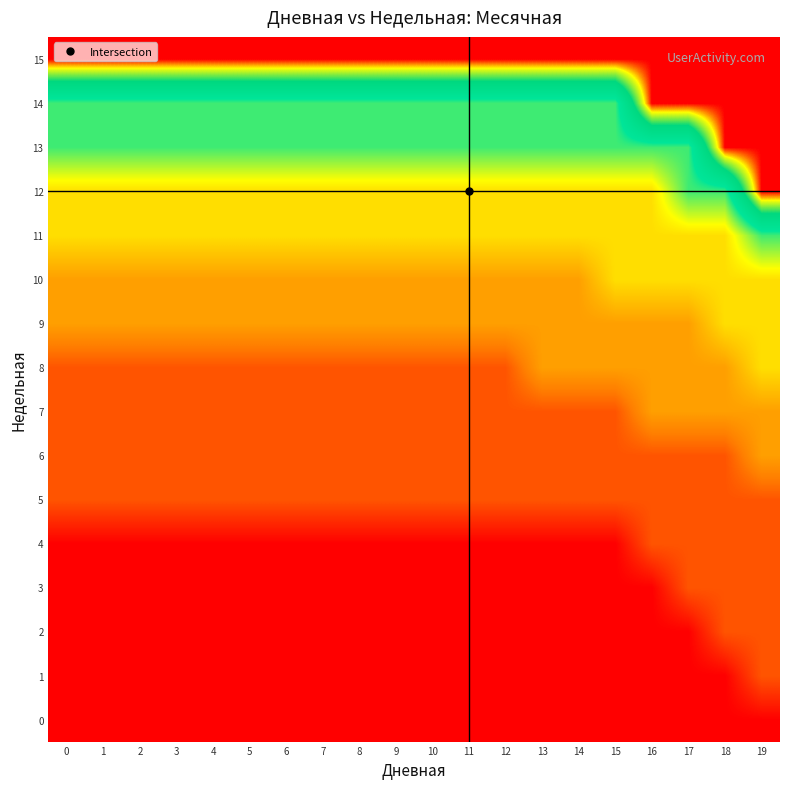

How many distinct data groups are displayed?

16